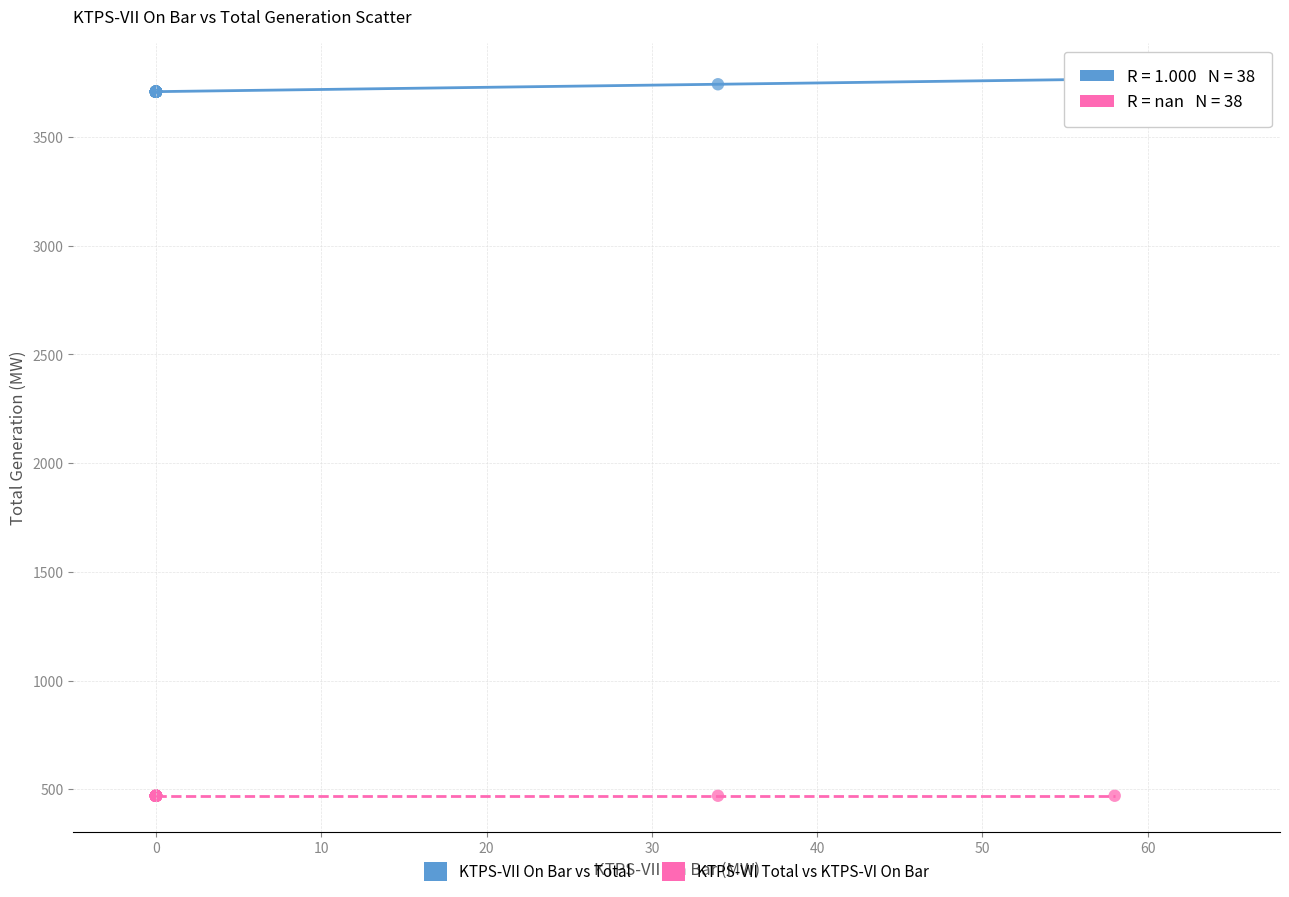

Which series reaches the minimum Y coordinate?

KTPS-VII Total vs KTPS-VI On Bar